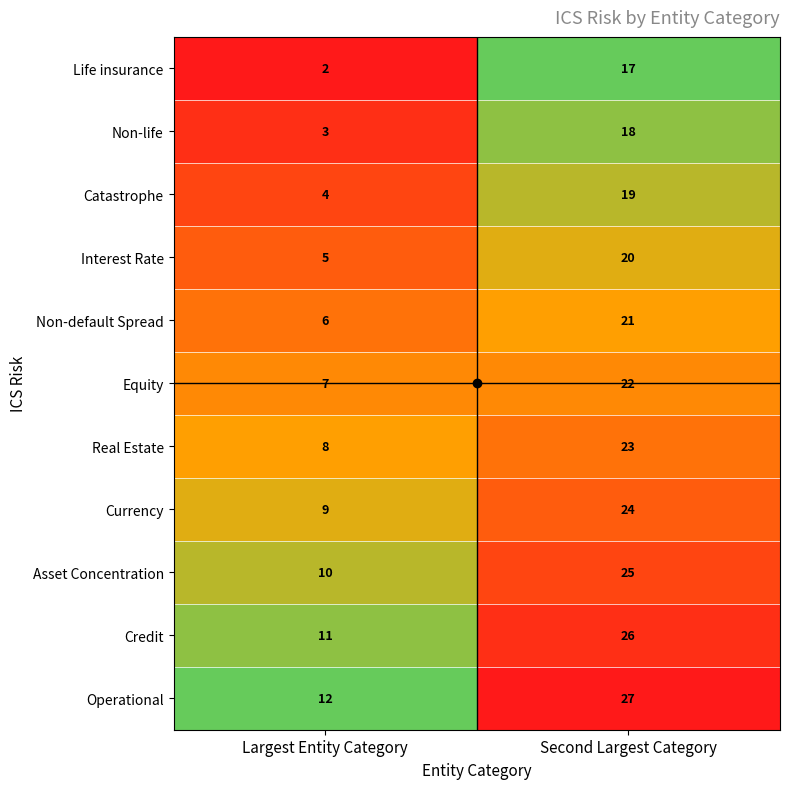

What is the spread (max minus min) of values at Largest Entity Category?

10